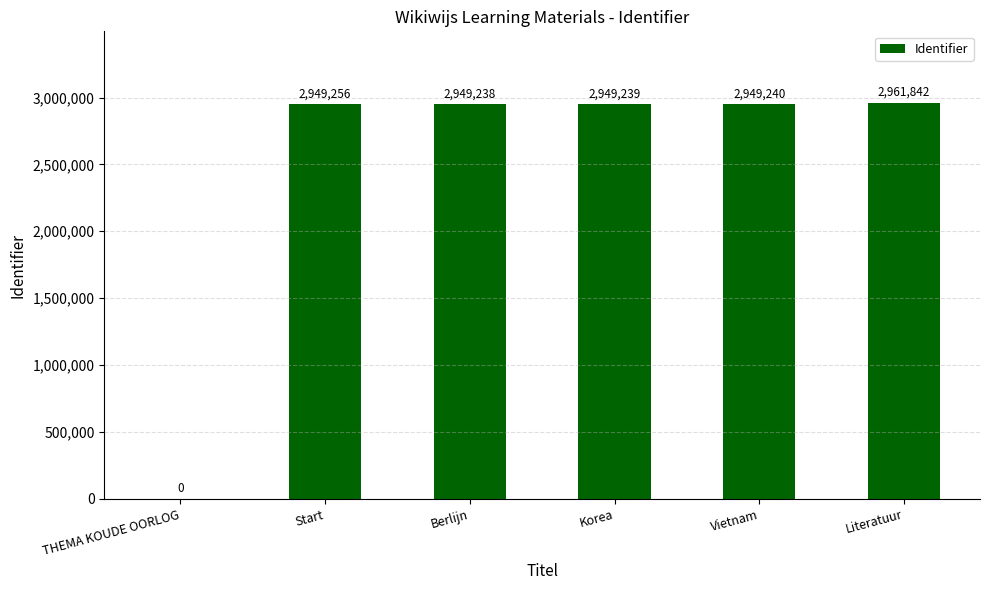

Is it true that the value at THEMA KOUDE OORLOG is -1382101?

False